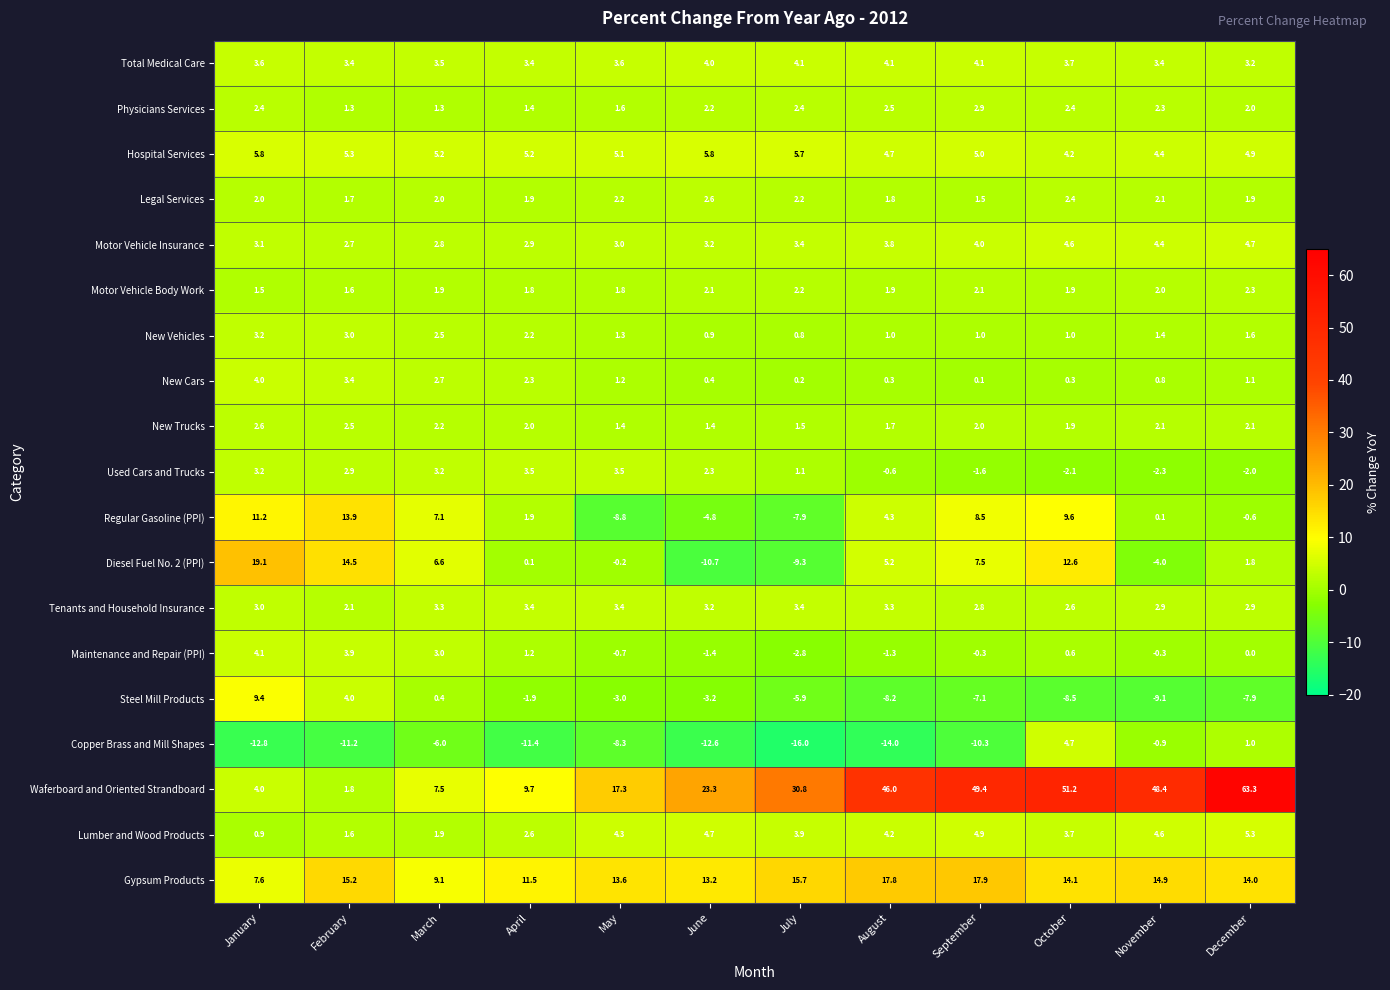

What is the difference between the maximum and minimum values in the Hospital Services series?

1.6